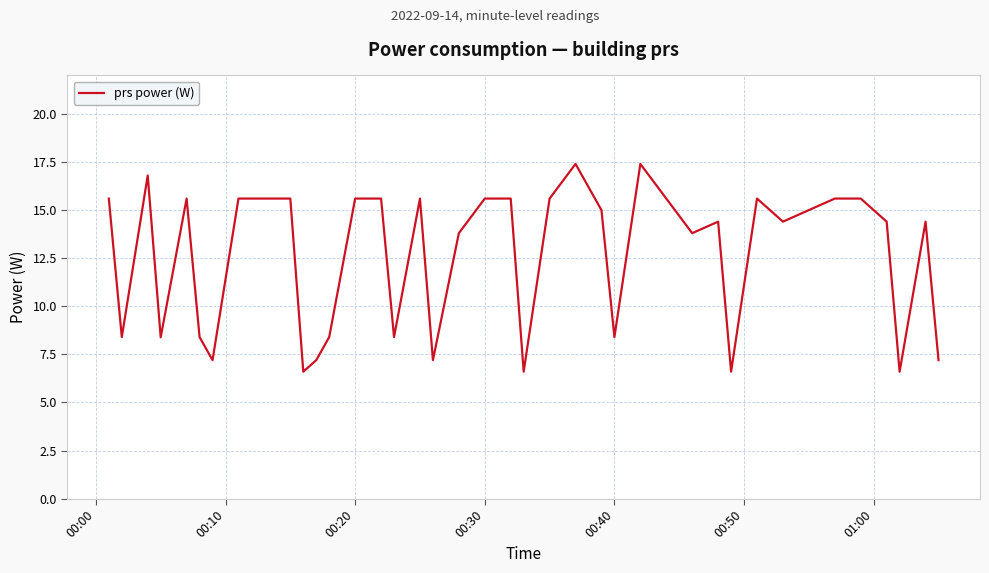

What is the difference between the maximum and minimum values?

10.8